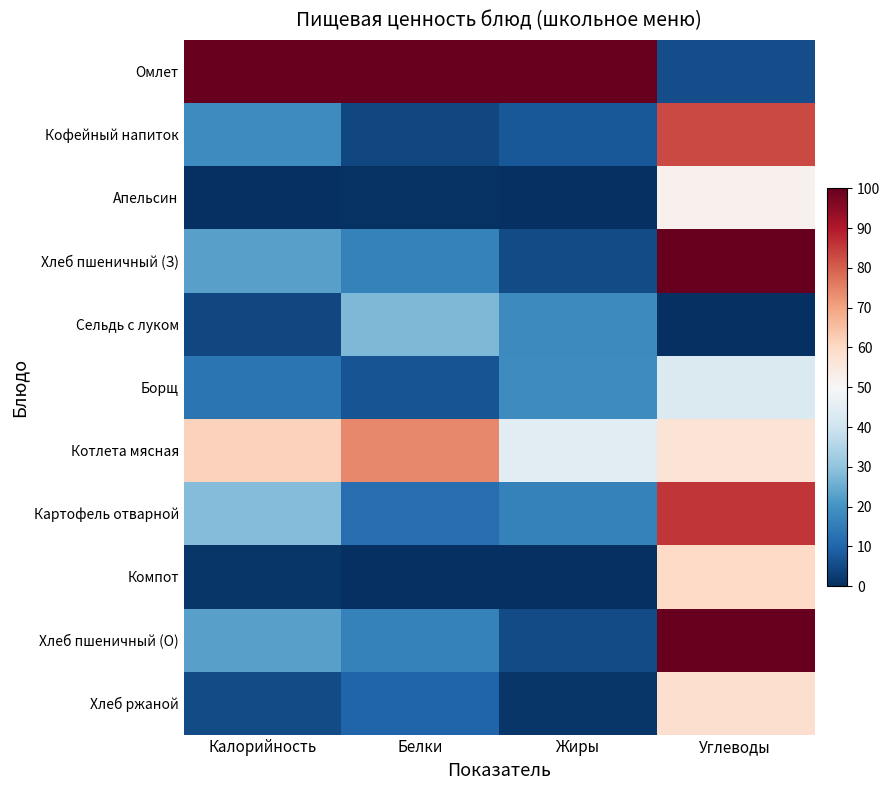

Reading left to right, what are all the values shown in this chart?

Омлет: Калорийность=100.0	Белки=100.0	Жиры=100.0	Углеводы=5.6
Кофейный напиток: Калорийность=18.6	Белки=4.5	Жиры=7.5	Углеводы=83.2
Апельсин: Калорийность=0.0	Белки=0.6	Жиры=0.4	Углеводы=52.2
Хлеб пшеничный (З): Калорийность=23.0	Белки=16.1	Жиры=5.4	Углеводы=100.0
Сельдь с луком: Калорийность=4.3	Белки=27.5	Жиры=18.1	Углеводы=0.0
Борщ: Калорийность=13.6	Белки=6.7	Жиры=18.6	Углеводы=42.8
Котлета мясная: Калорийность=61.6	Белки=74.1	Жиры=44.8	Углеводы=56.7
Картофель отварной: Калорийность=28.4	Белки=11.7	Жиры=16.3	Углеводы=85.7
Компот: Калорийность=1.3	Белки=0.0	Жиры=0.0	Углеводы=59.9
Хлеб пшеничный (О): Калорийность=23.0	Белки=16.1	Жиры=5.4	Углеводы=100.0
Хлеб ржаной: Калорийность=5.3	Белки=10.0	Жиры=1.5	Углеводы=58.5